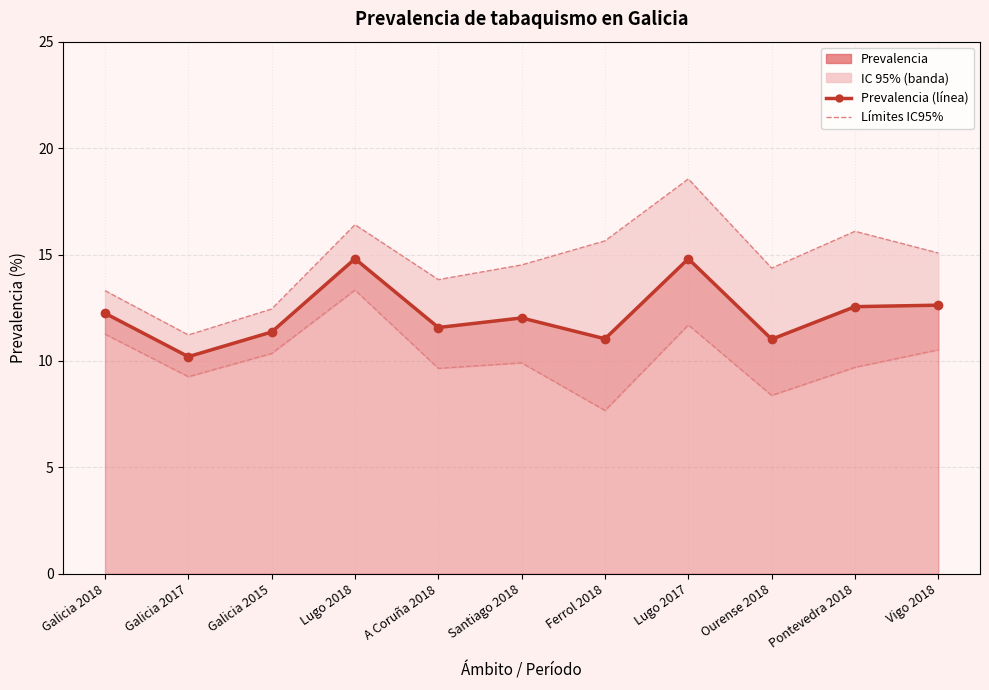

How many values in the Límite superior (IC95%) series exceed 14?

7